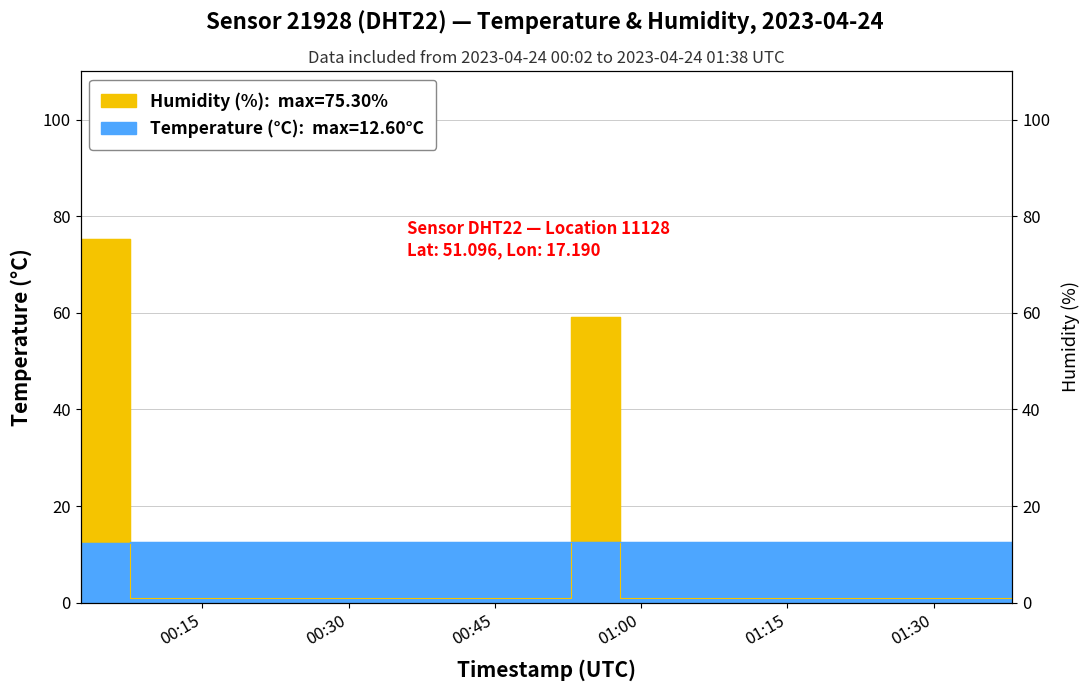

Count the number of categories in the chart.

20